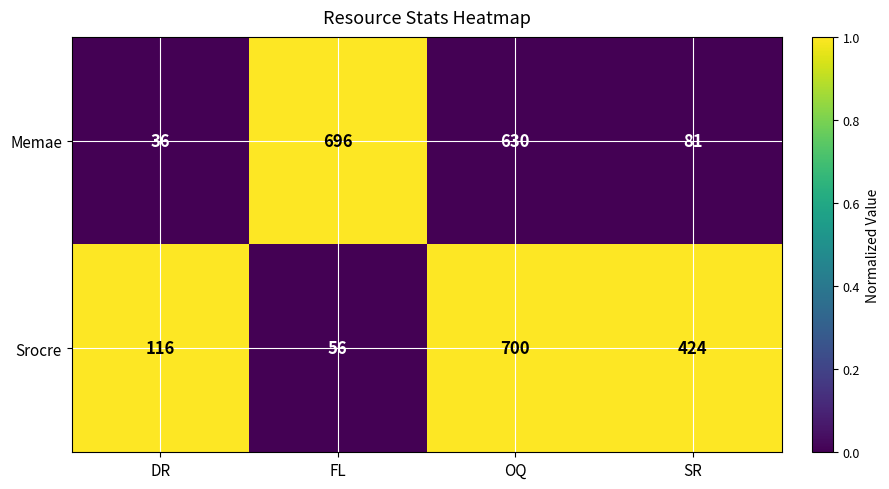

How many distinct data groups are displayed?

2